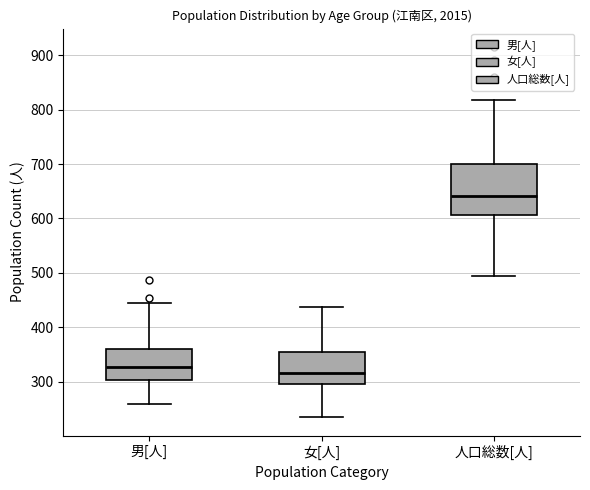

Which box has the highest median line?

人口総数[人]